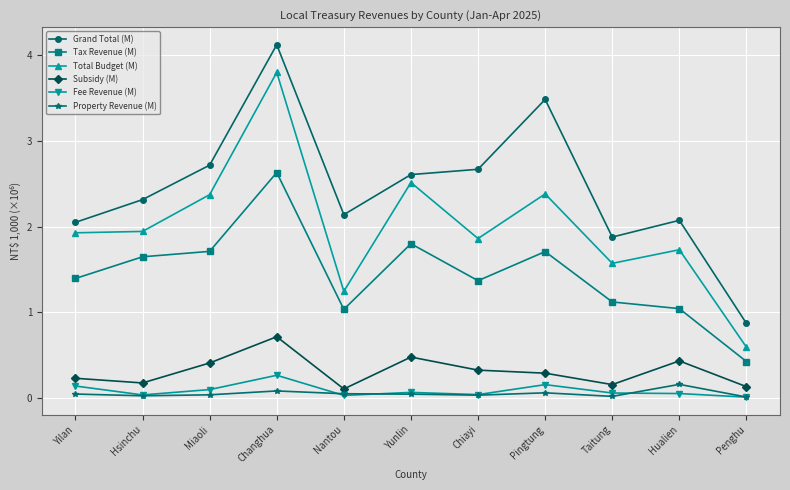

What position from the left is Hsinchu?

2